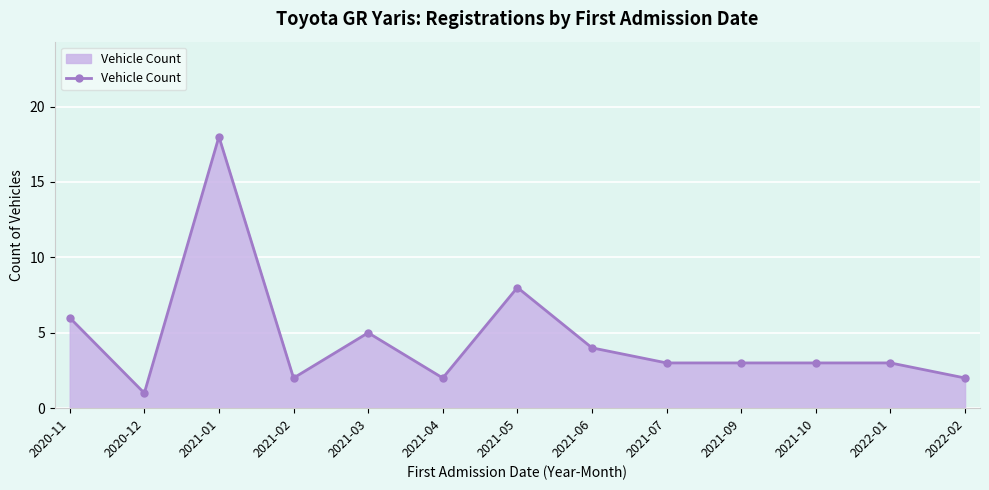

What is the label of the 3rd point from the right?

2021-10